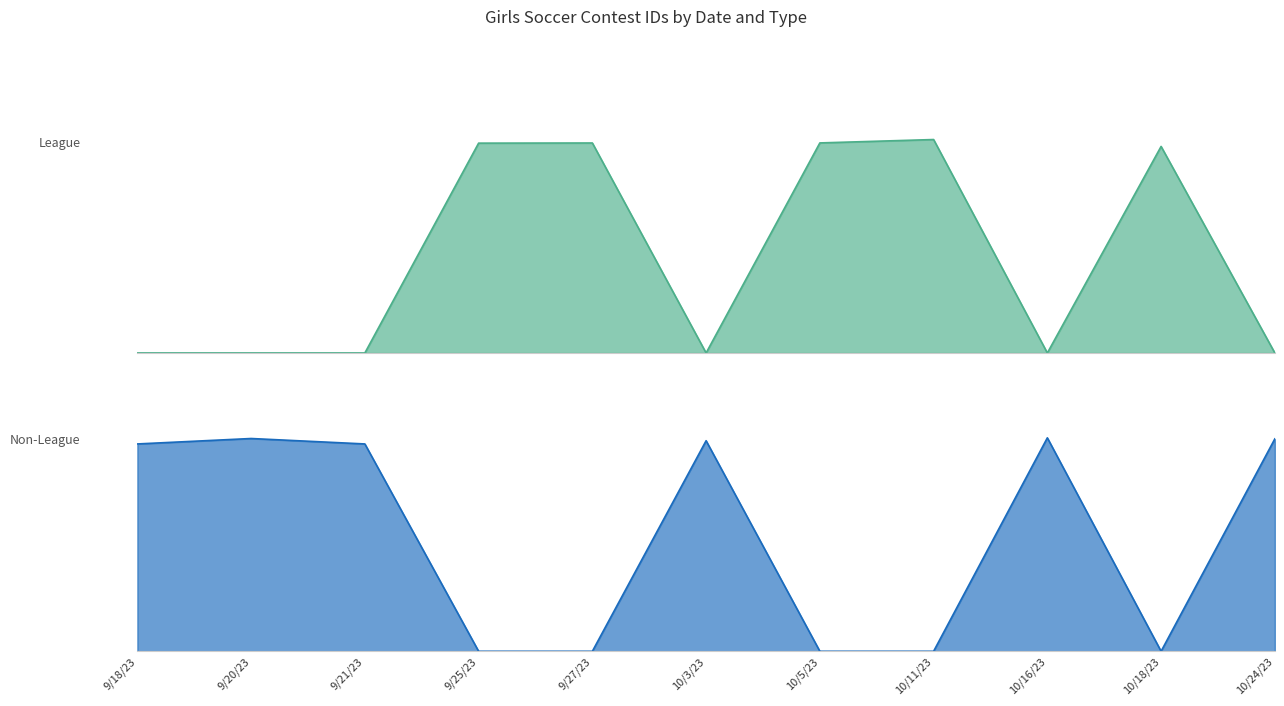

What is the sum of the Non-League values at 9/20/23 and 9/27/23?

424.0